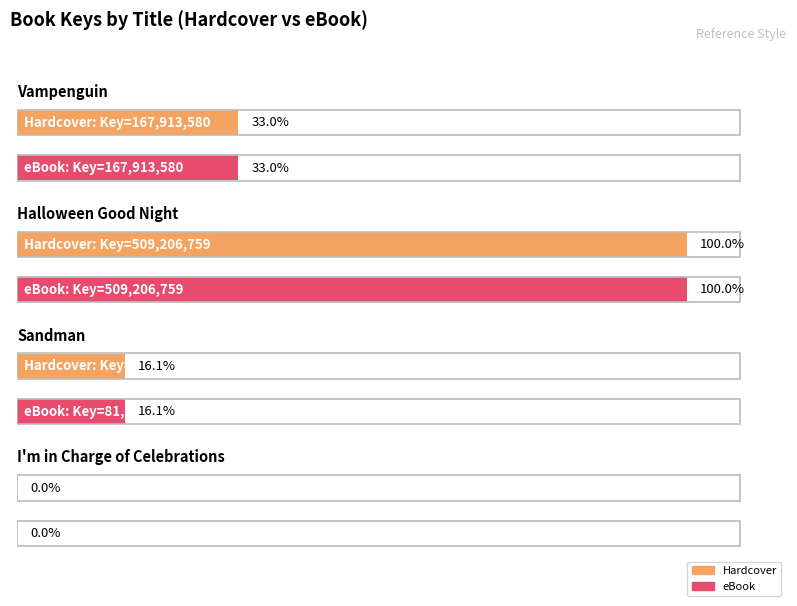

At which label does eBook first exceed 167913580?

Halloween Good Night